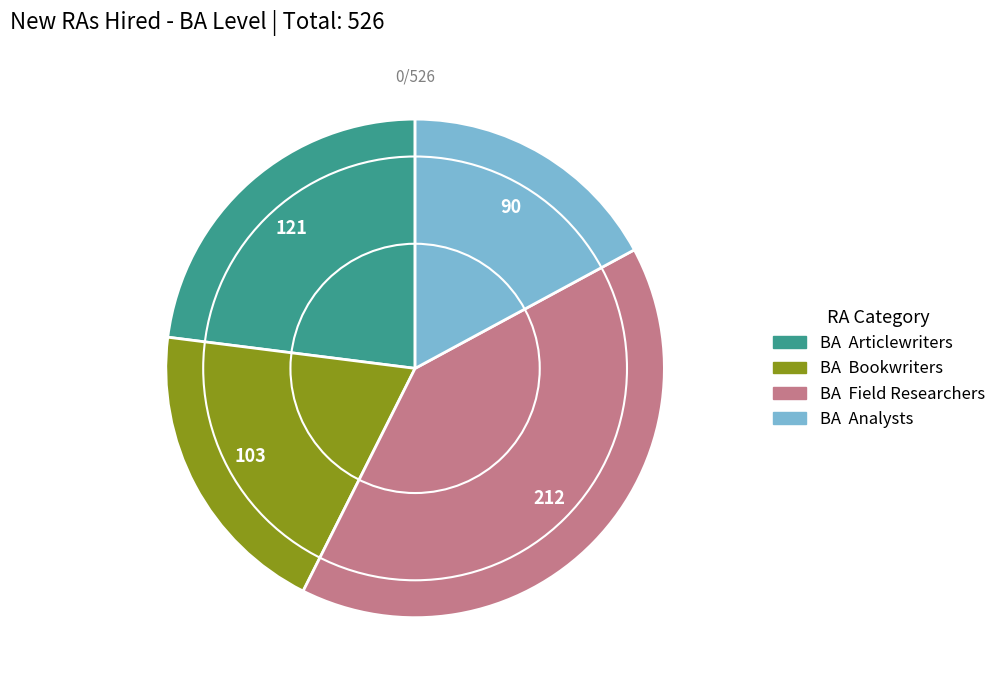

Is there a majority slice in this chart?

No